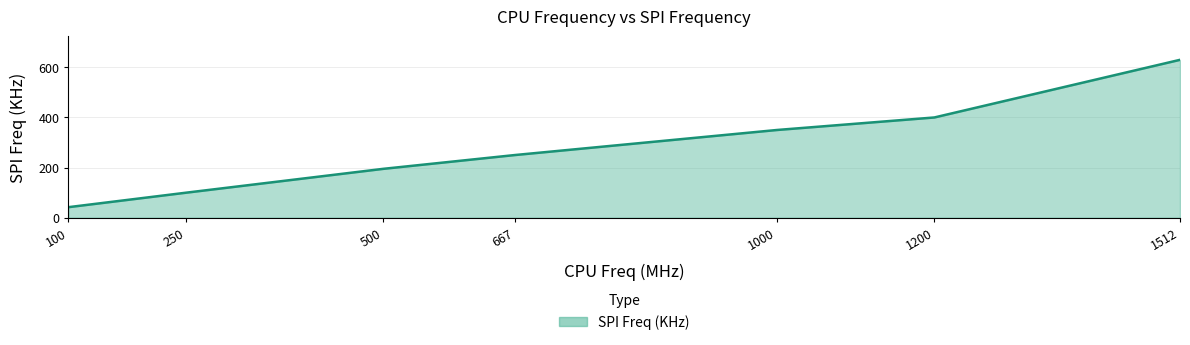

Rank the categories by value from lowest to highest.

100.0, 250.0, 500.0, 667.0, 1000.0, 1200.0, 1512.0